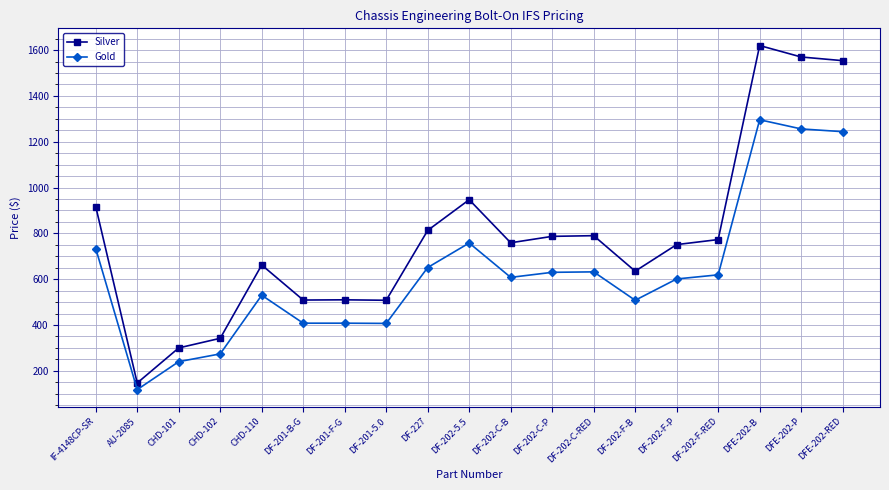

What is the label of the 9th point from the right?

DF-202-C-B